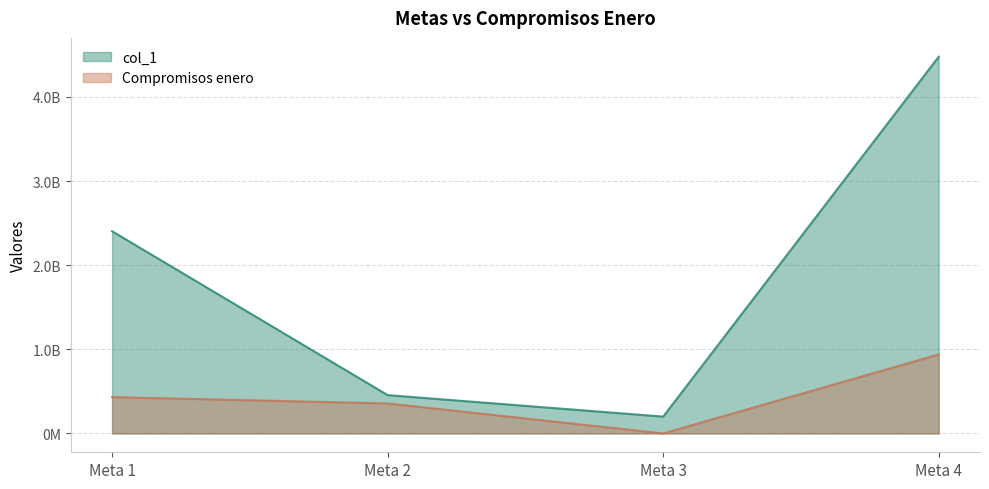

True or false: col_1 and Compromisos enero intersect in this chart.

False